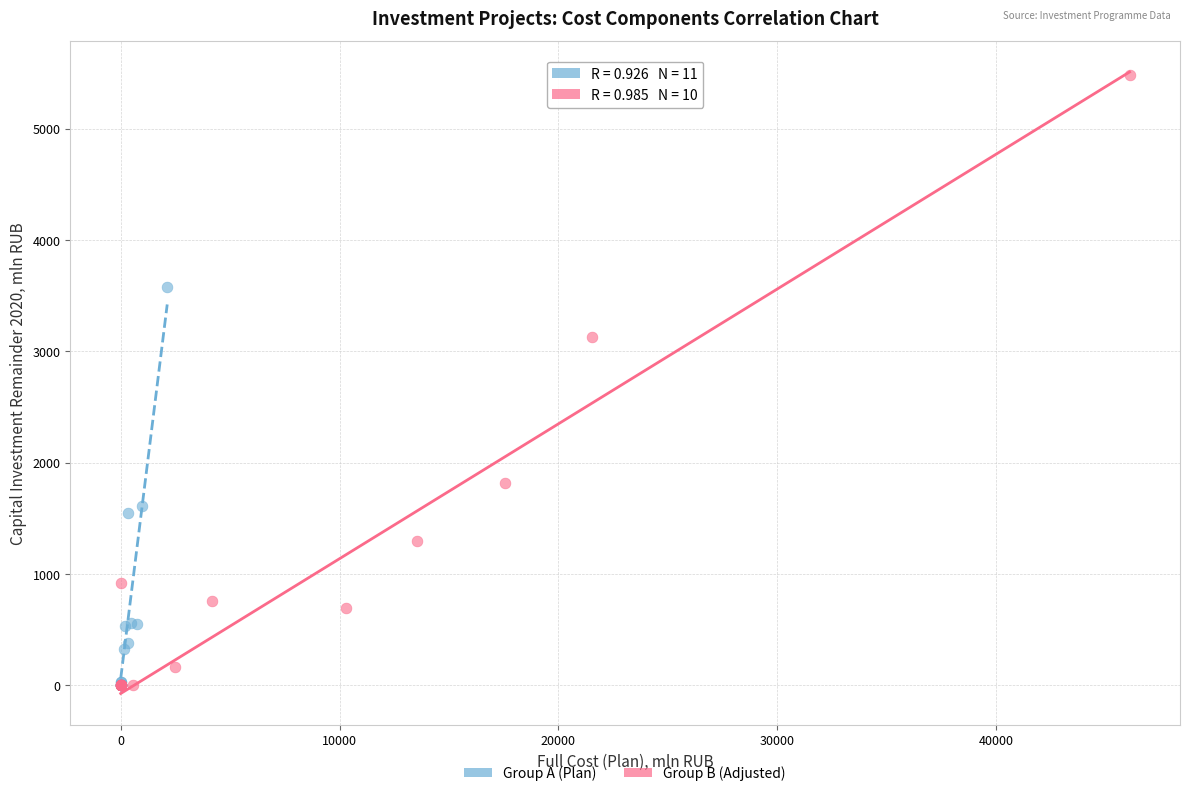

Which series contains the highest Y value?

Group B (Adjusted)